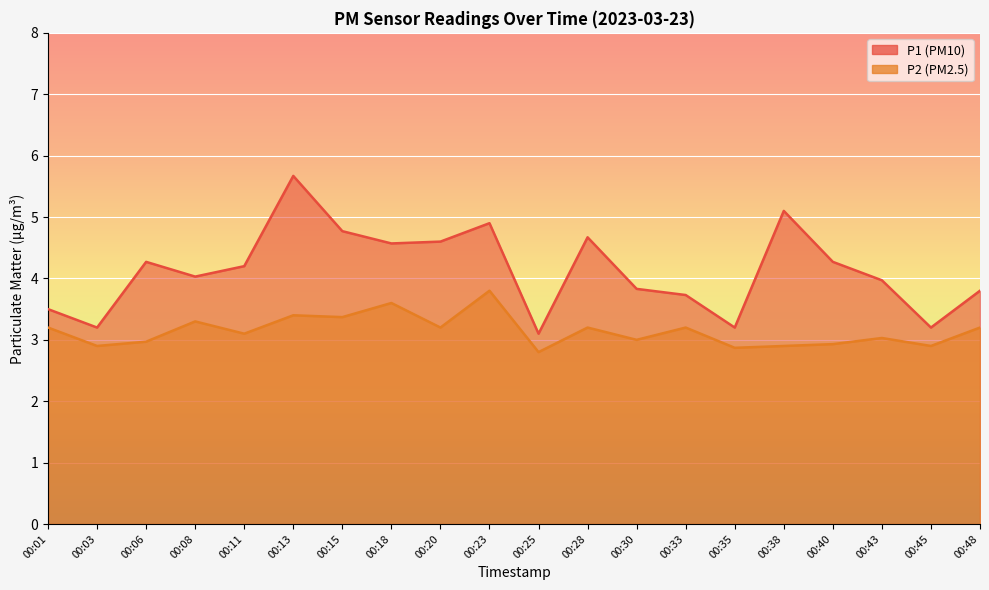

At which label does P1 reach its peak?

00:13